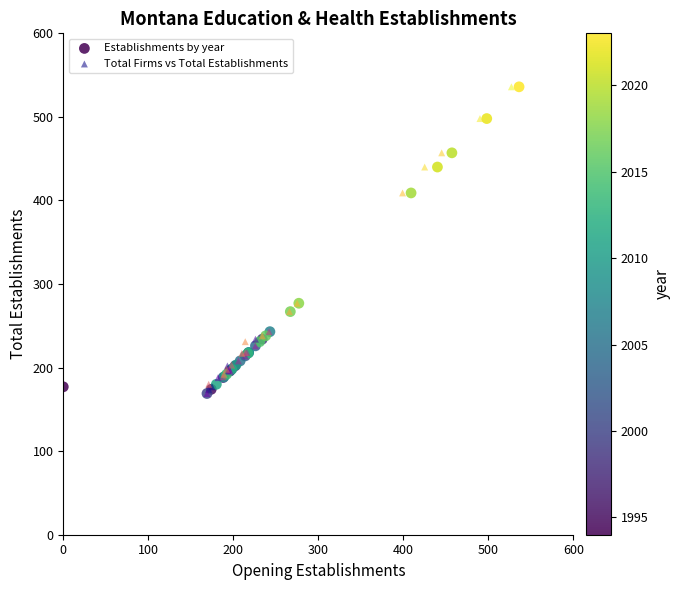

What are all the series names shown in the legend?

Establishments by year, Total Firms vs Total Establishments